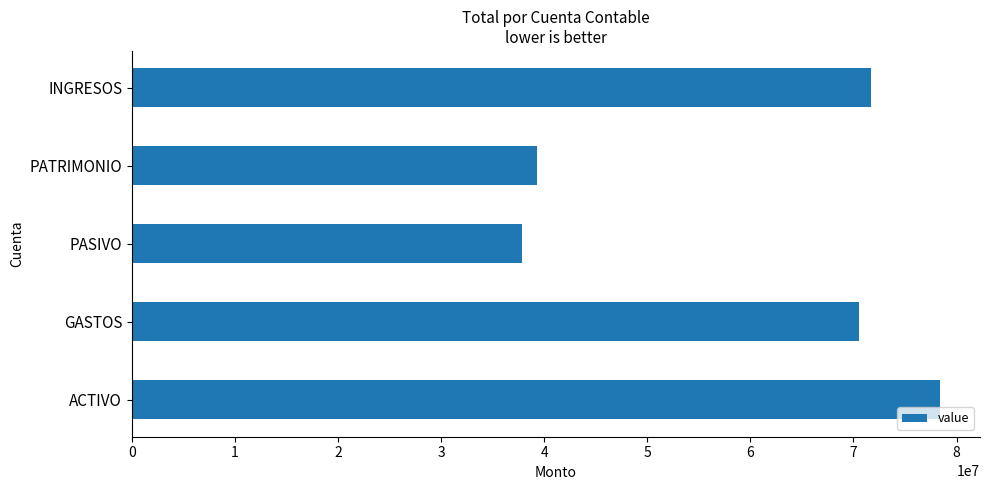

Reading bottom to top, what are all the values shown in this chart?

ACTIVO=78359514.8	GASTOS=70501319.9	PASIVO=37873064.2	PATRIMONIO=39332294.5	INGRESOS=71655476.0